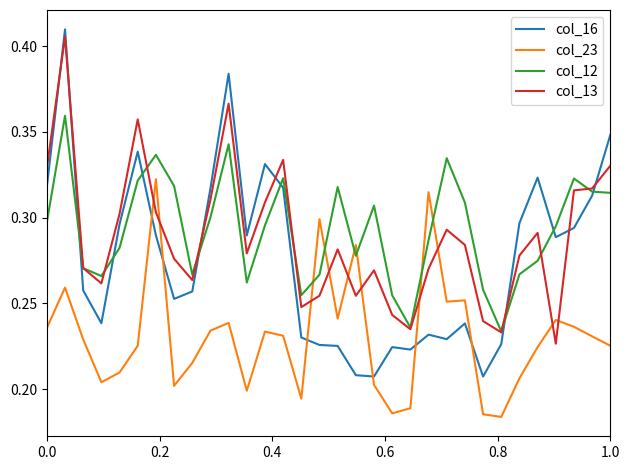

How many intersections are there between col_23 and col_16?

6